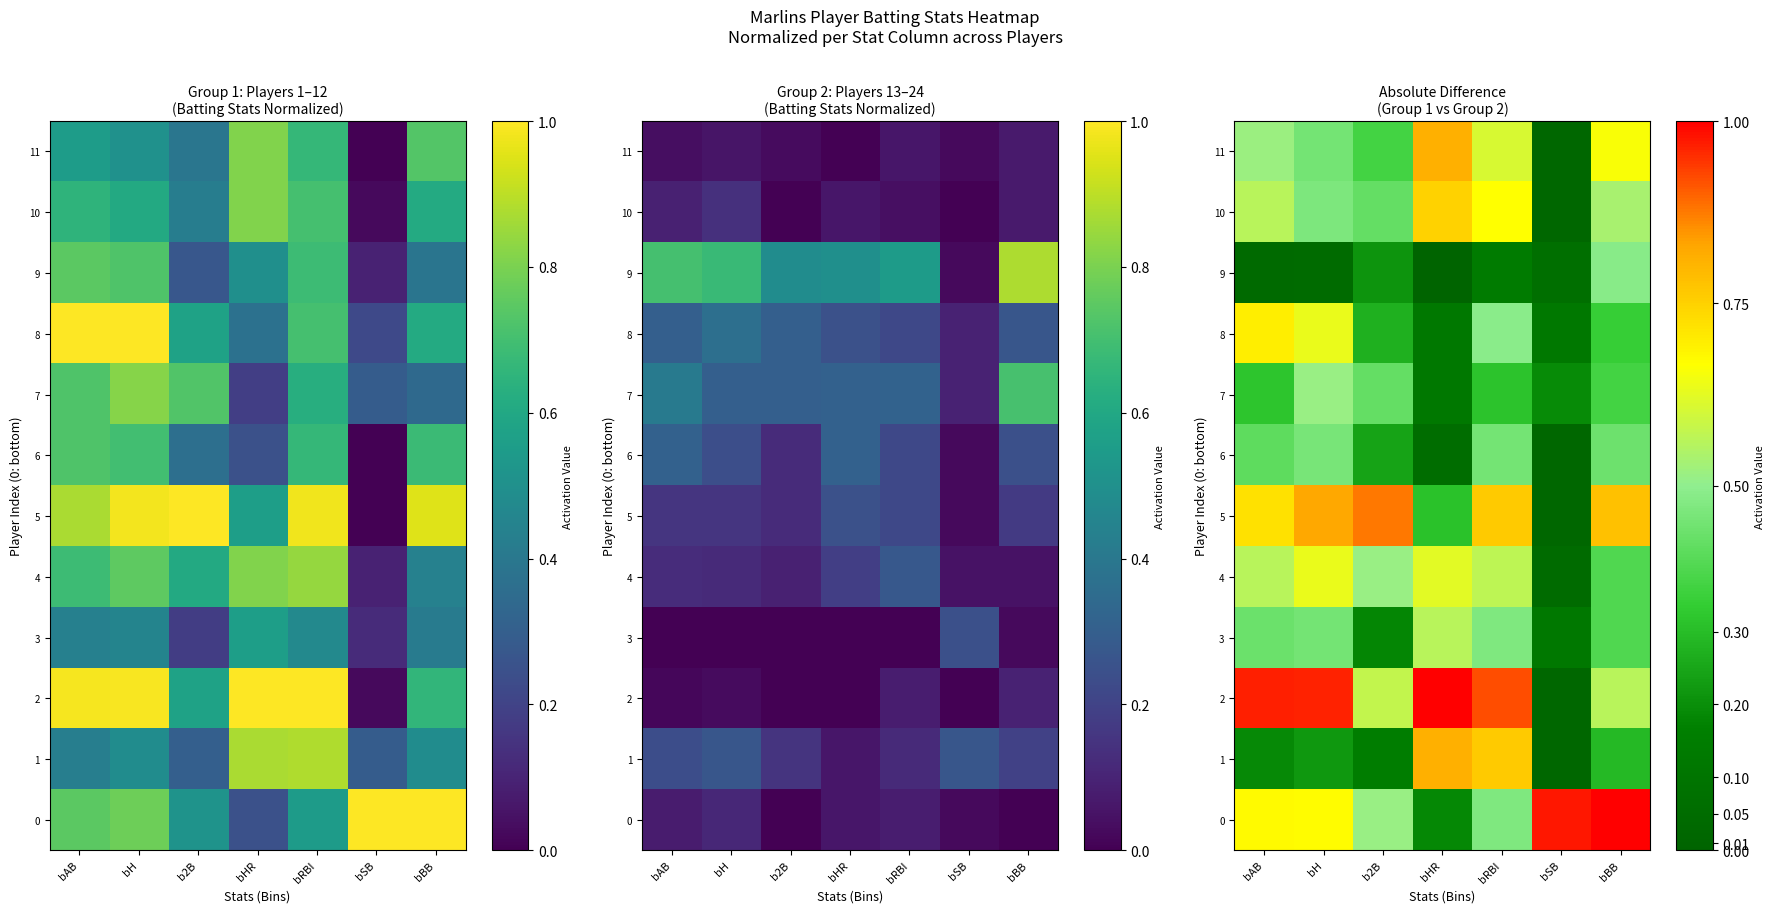

Which series has the widest spread of values?

2